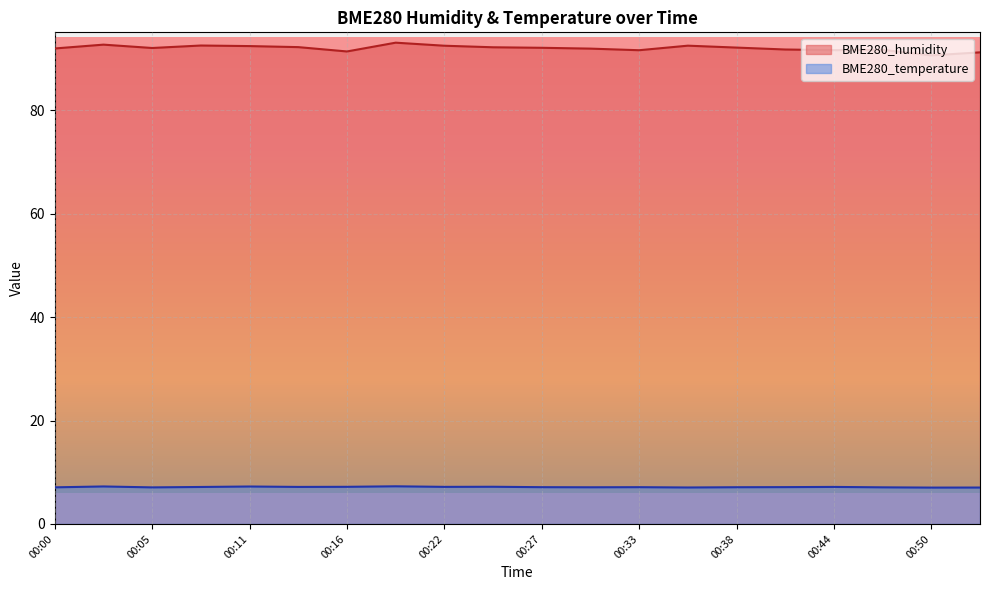

True or false: BME280_temperature and BME280_humidity intersect in this chart.

False